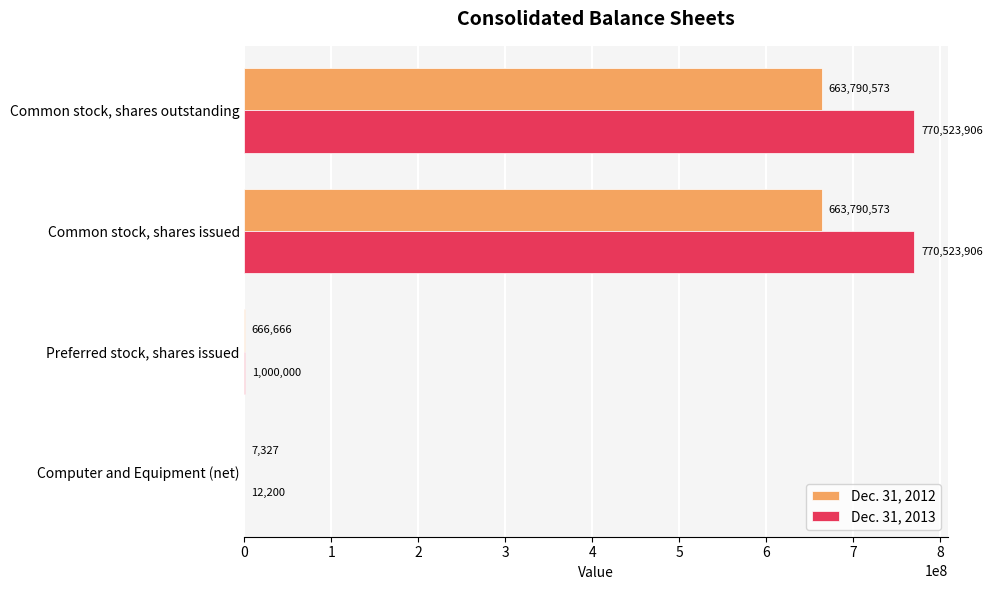

What is the total value across all series at Computer and Equipment (net)?

19527